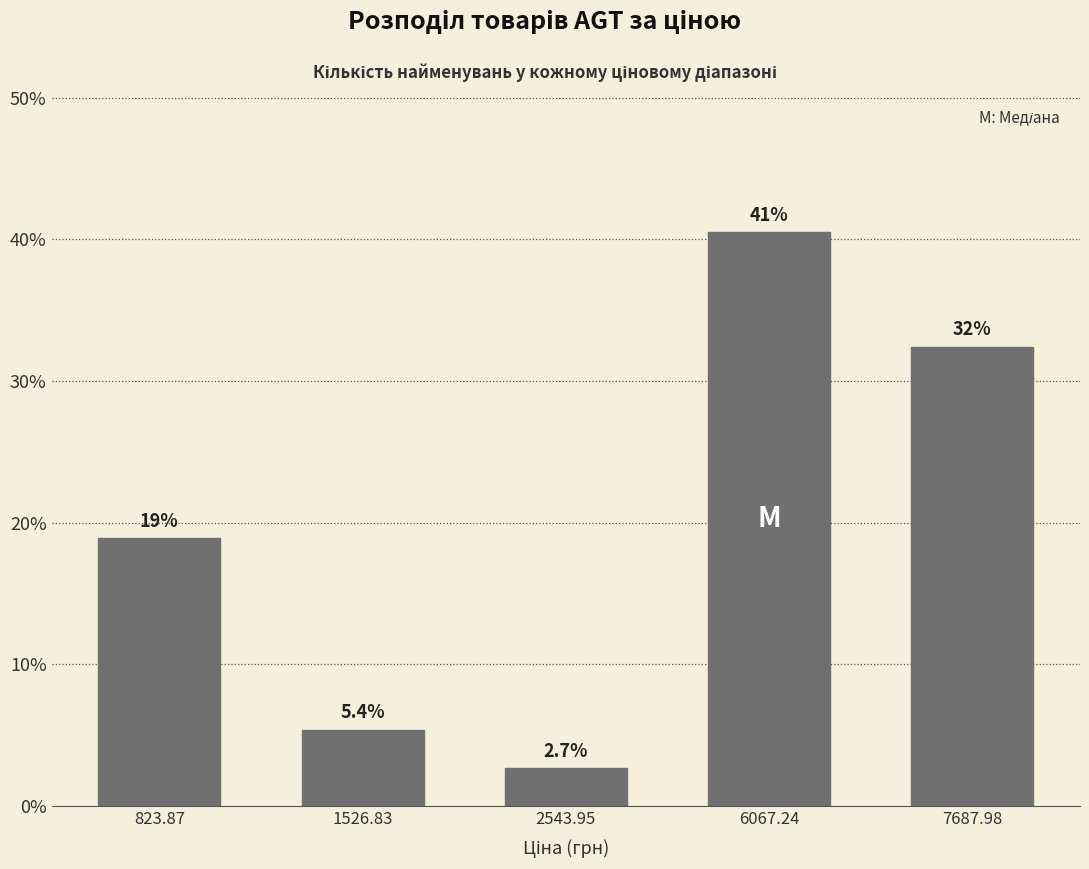

Reading left to right, what are all the values shown in this chart?

18.9	5.4	2.7	40.5	32.4